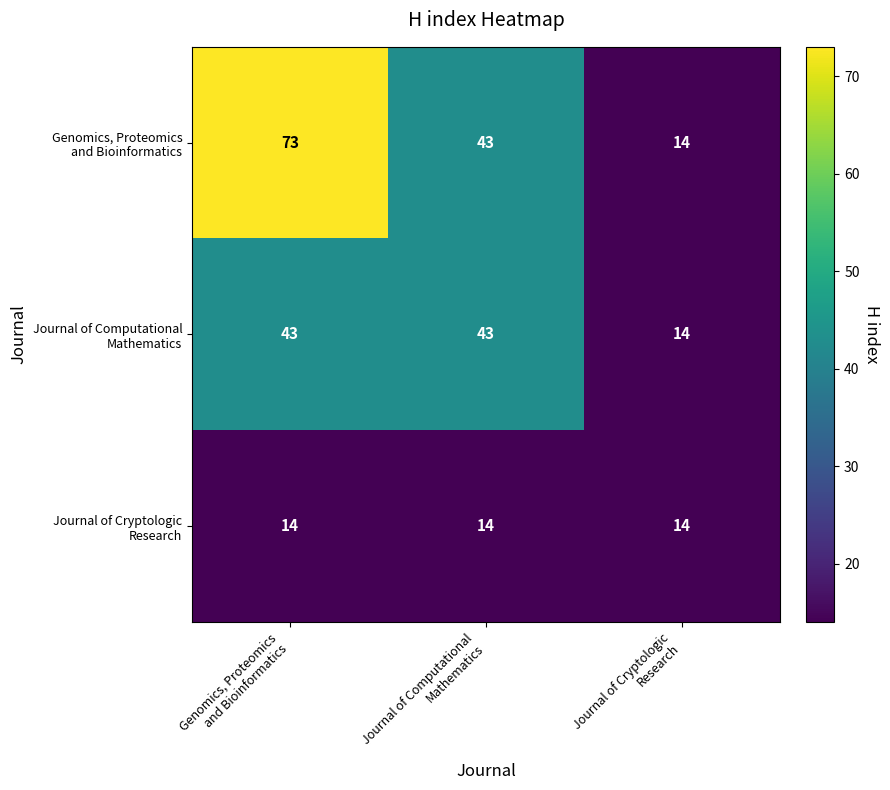

What is the smallest value displayed?

14